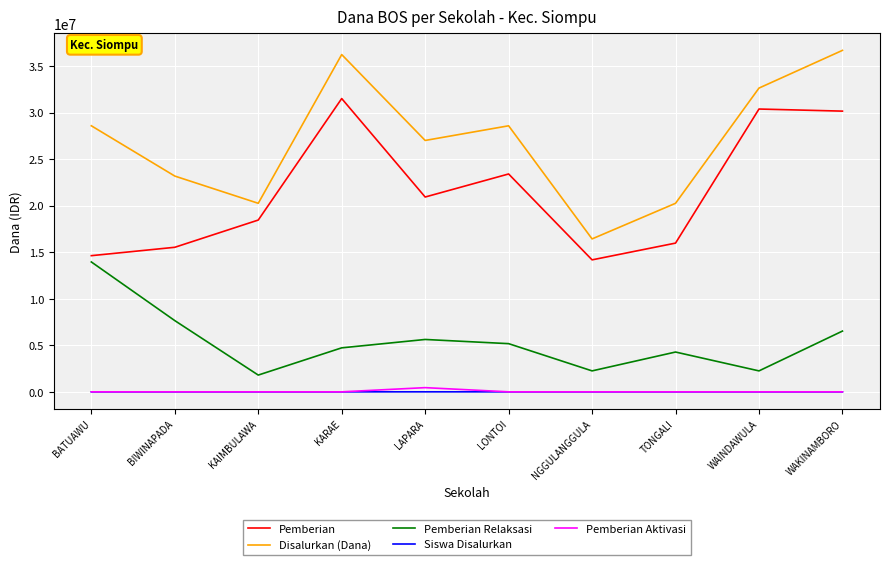

At which label is Disalurkan (Dana) closest to 26550000?

LAPARA